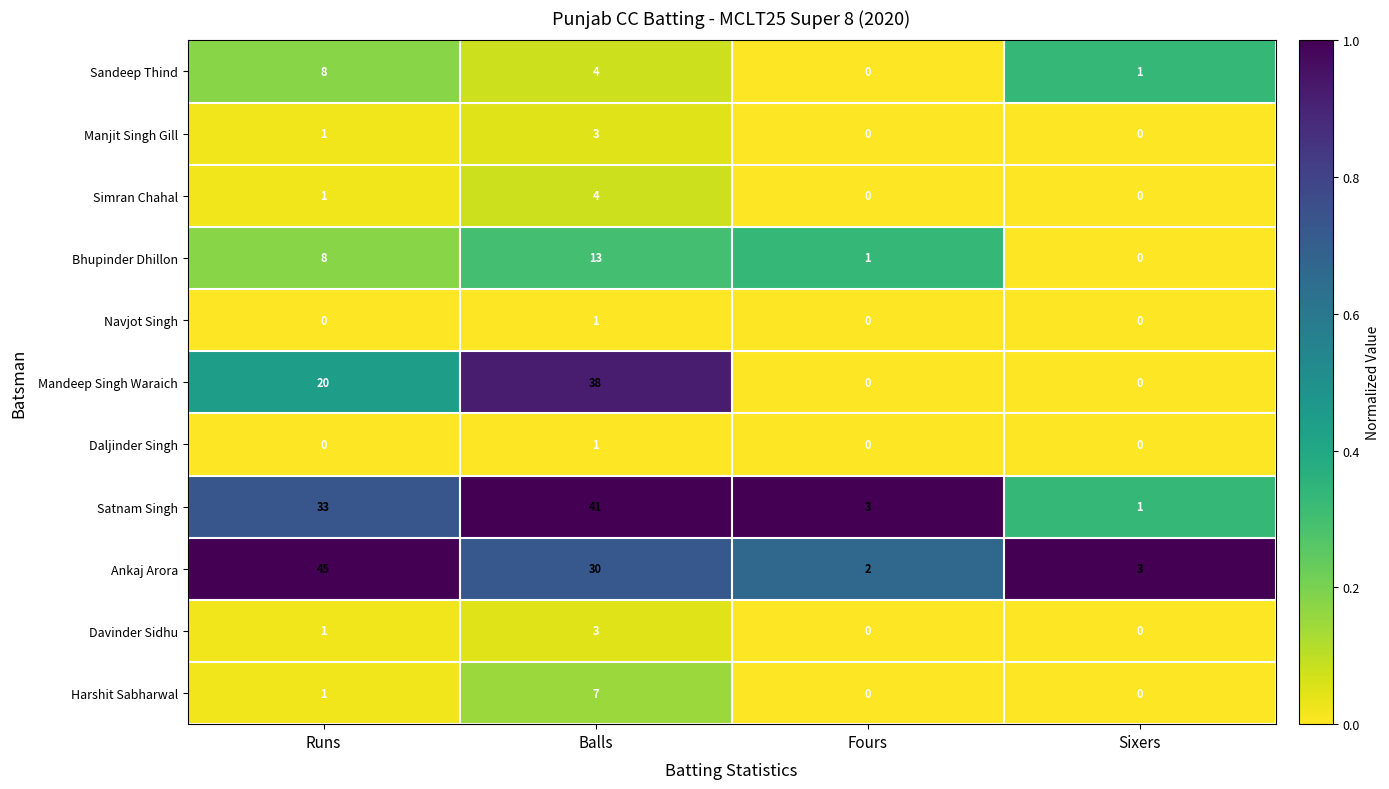

How many Navjot Singh values are between 0 and 1?

4